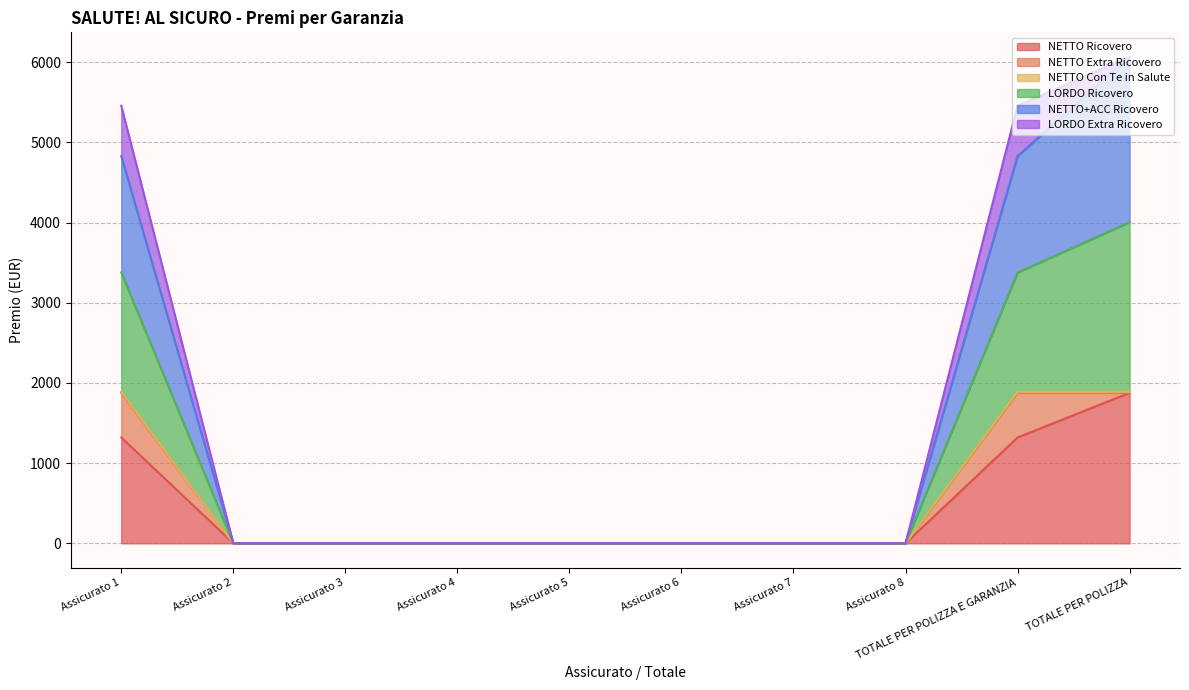

True or false: NETTO Ricovero and NETTO+ACC Ricovero cross at least once.

False